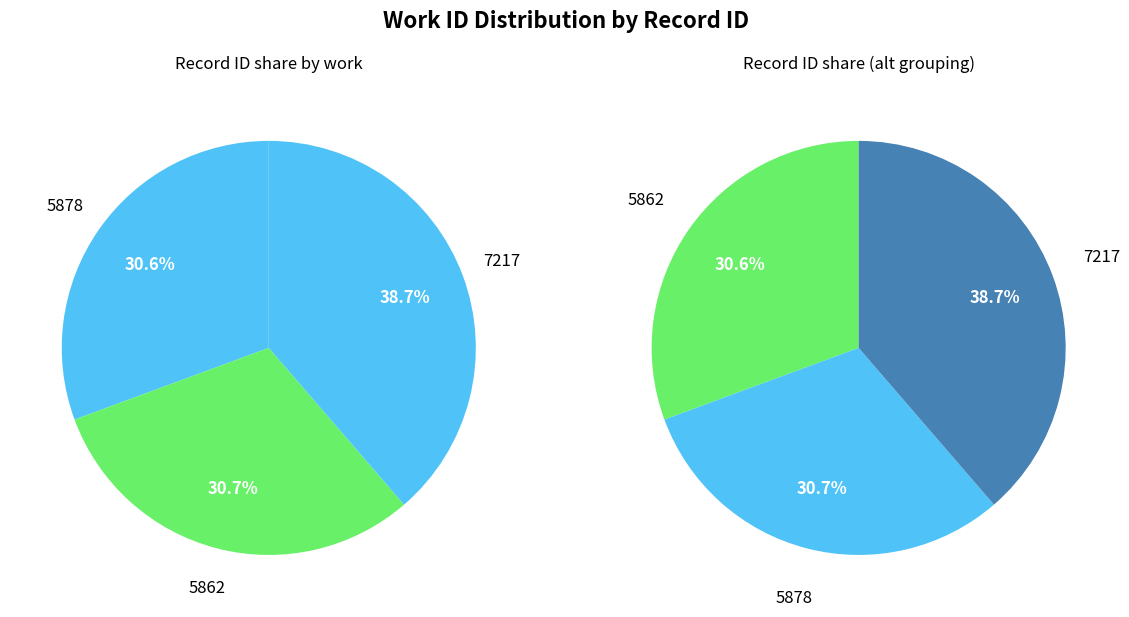

Does 7217 represent more than half of the total?

No